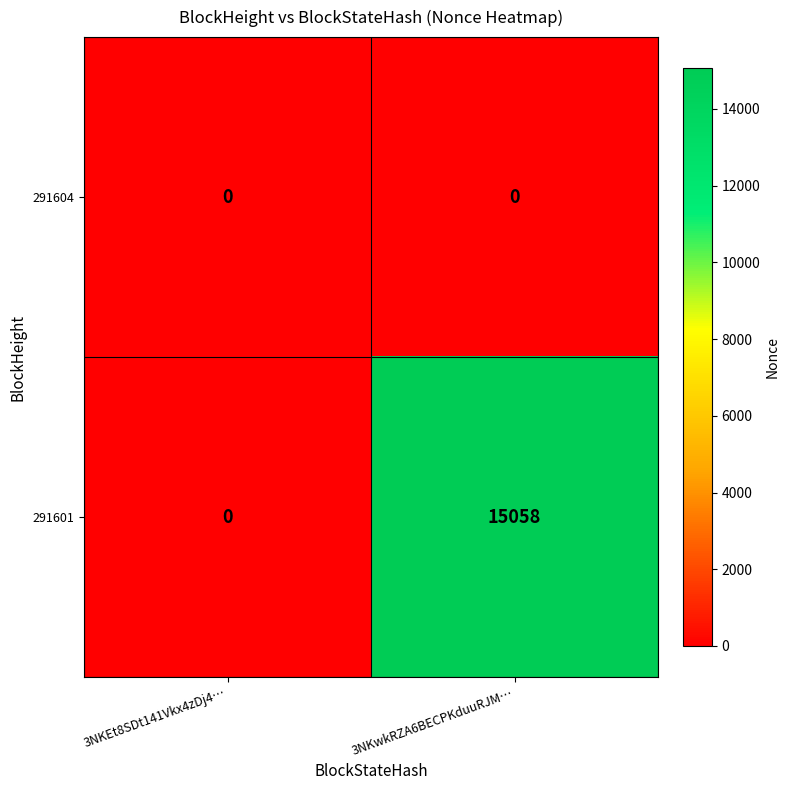

How many series are shown in this chart?

2